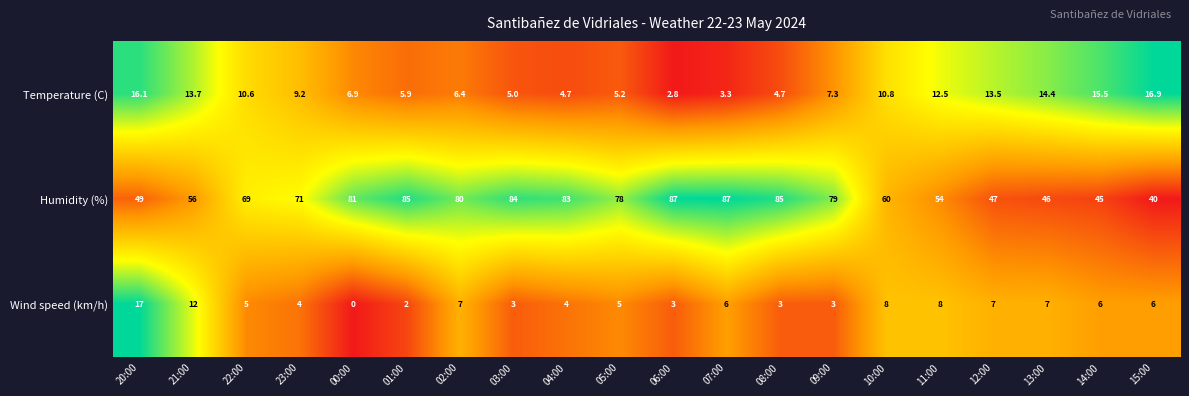

What is the greatest value displayed?

87.0